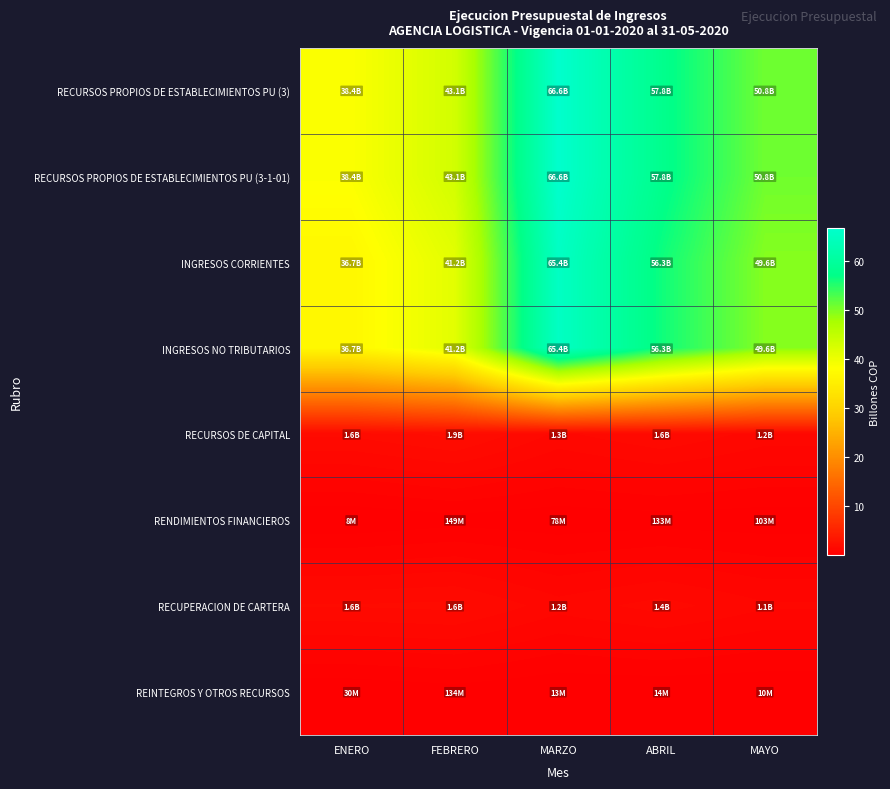

Reading left to right, transcribe all the data shown in this chart.

RECURSOS PROPIOS DE ESTABLECIMIENTOS PU (3): ENERO=38.4	FEBRERO=43.1	MARZO=66.6	ABRIL=57.8	MAYO=50.8
RECURSOS PROPIOS DE ESTABLECIMIENTOS PU (3-1-01): ENERO=38.4	FEBRERO=43.1	MARZO=66.6	ABRIL=57.8	MAYO=50.8
INGRESOS CORRIENTES: ENERO=36.7	FEBRERO=41.2	MARZO=65.4	ABRIL=56.3	MAYO=49.6
INGRESOS NO TRIBUTARIOS: ENERO=36.7	FEBRERO=41.2	MARZO=65.4	ABRIL=56.3	MAYO=49.6
RECURSOS DE CAPITAL: ENERO=1.6	FEBRERO=1.9	MARZO=1.3	ABRIL=1.6	MAYO=1.2
RENDIMIENTOS FINANCIEROS: ENERO=0.0	FEBRERO=0.1	MARZO=0.1	ABRIL=0.1	MAYO=0.1
RECUPERACION DE CARTERA: ENERO=1.6	FEBRERO=1.6	MARZO=1.2	ABRIL=1.4	MAYO=1.1
REINTEGROS Y OTROS RECURSOS: ENERO=0.0	FEBRERO=0.1	MARZO=0.0	ABRIL=0.0	MAYO=0.0